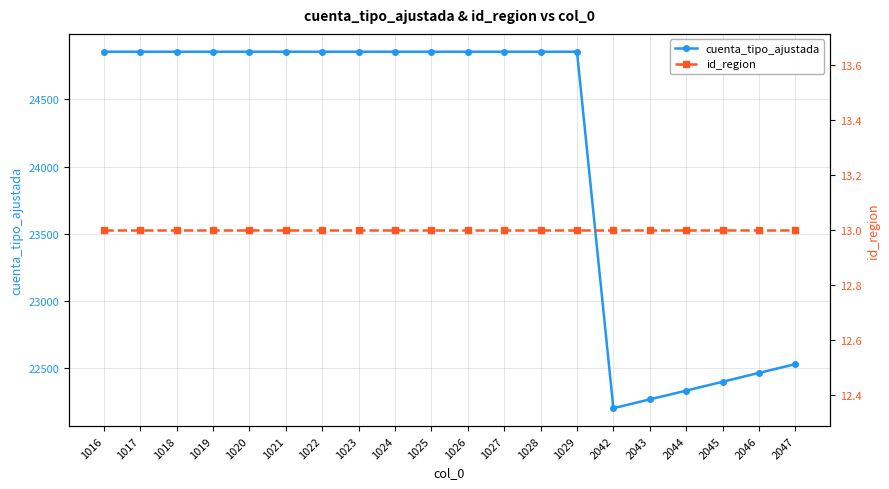

List the series in order of their peak value, lowest first.

id_region, cuenta_tipo_ajustada